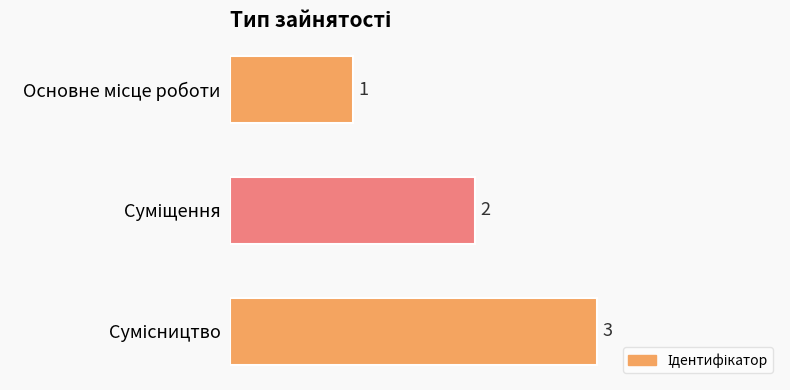

What is the greatest value displayed?

3